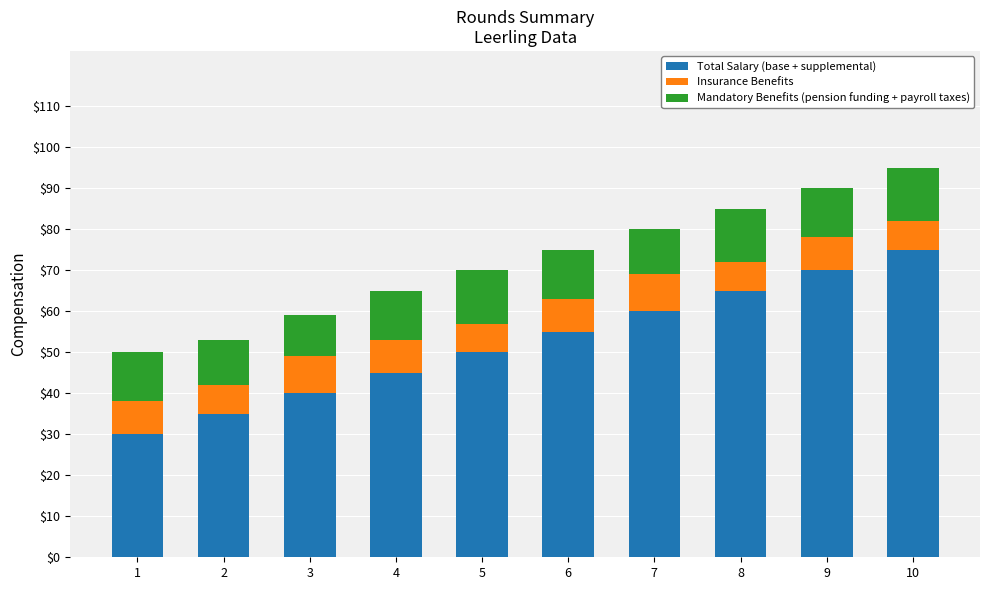

At which category is the sum across all series the highest?

10